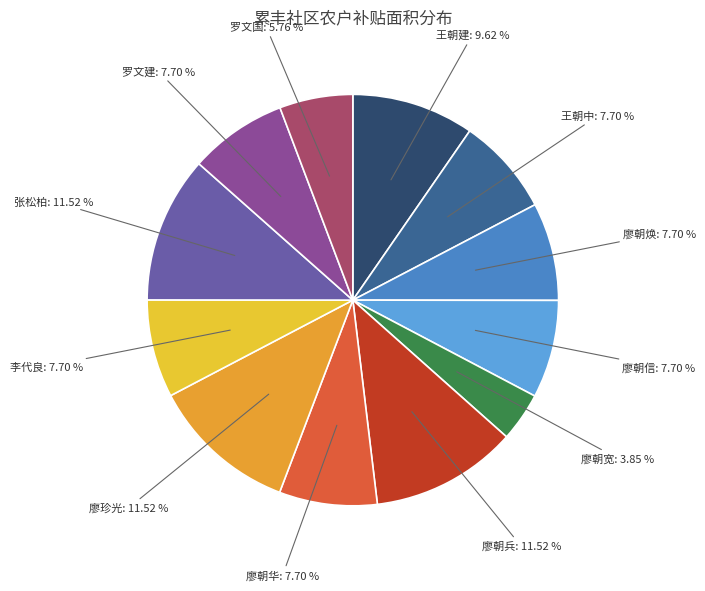

What percentage do 廖朝焕 and 廖朝信 together represent?

15.4%